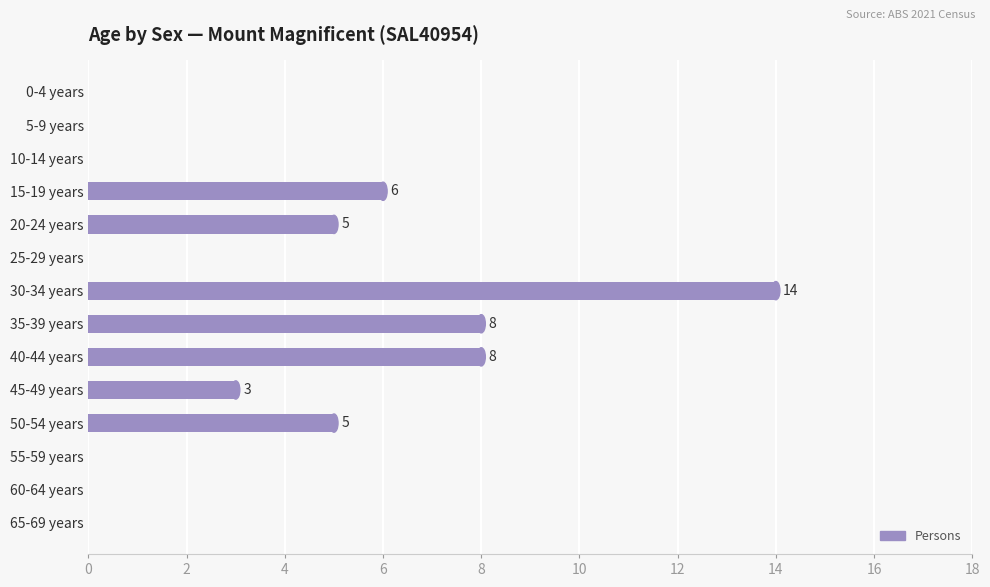

Between 55-59 years and 15-19 years, which is larger?

15-19 years